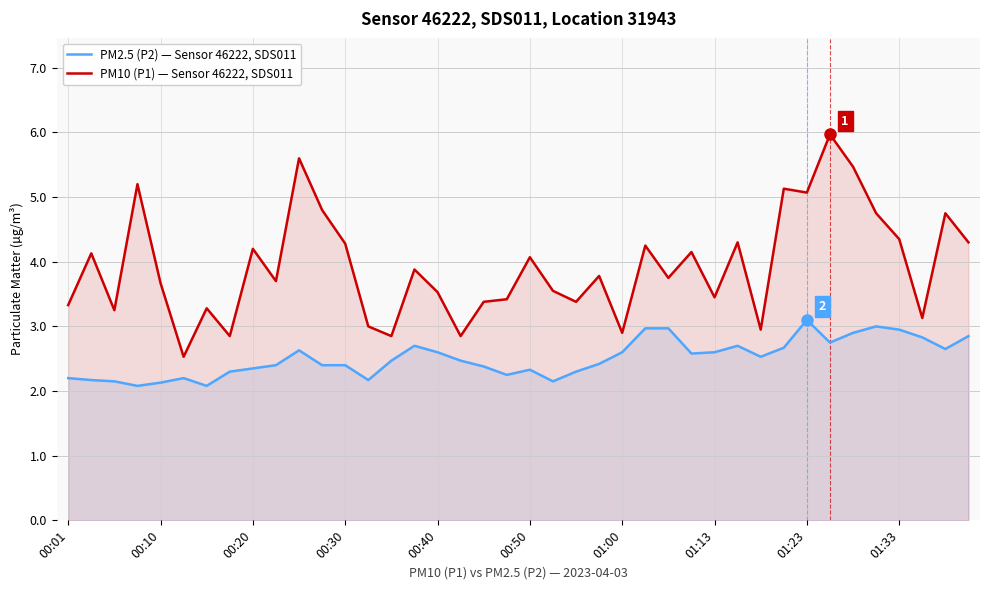

True or false: PM10 (P1) — Sensor 46222, SDS011 has more than 1 points higher than both neighbors.

True